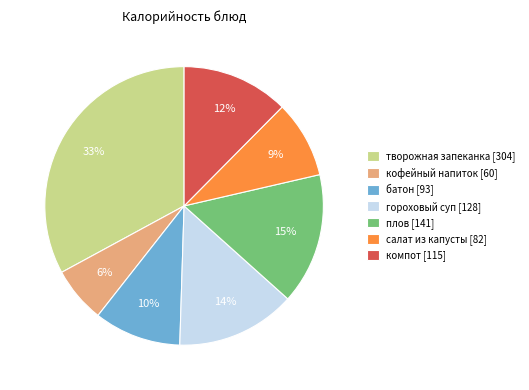

What is the largest slice in the pie chart?

творожная запеканка